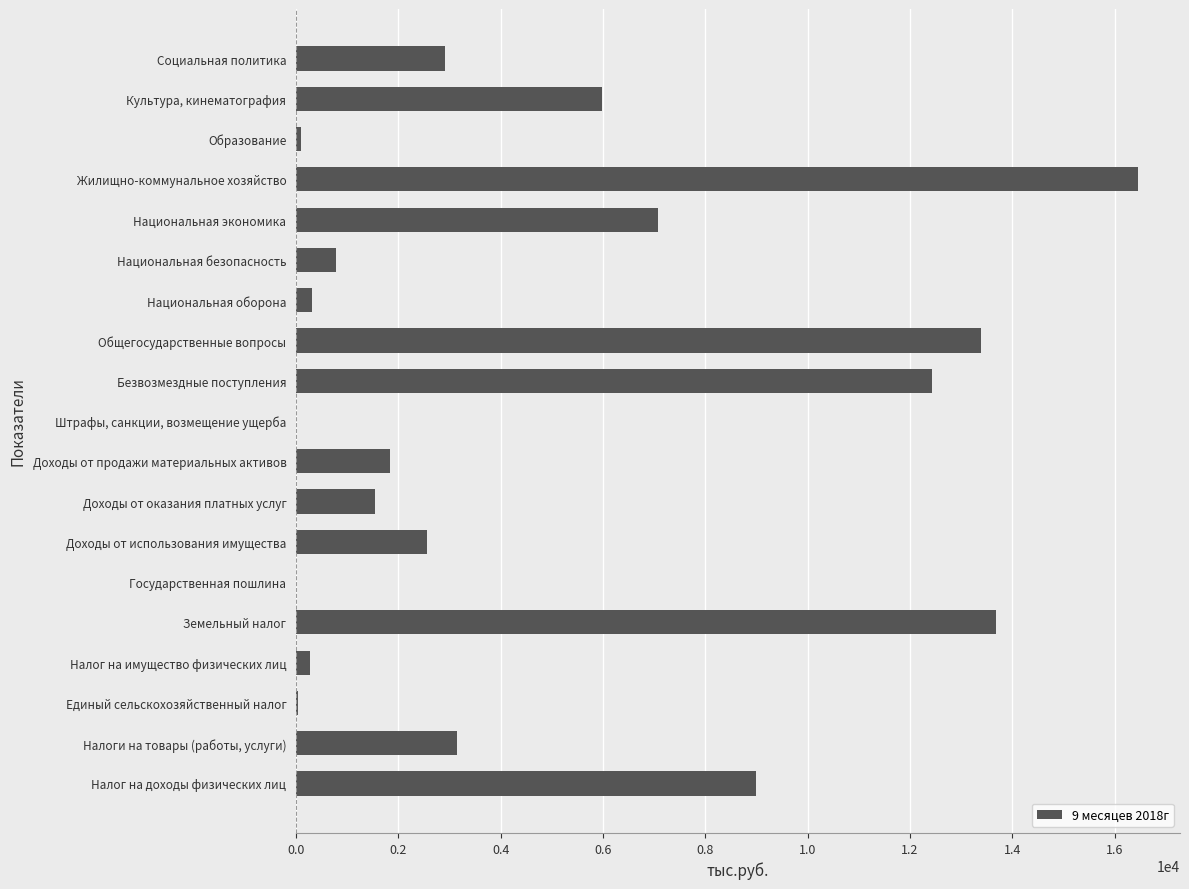

What is the sum of all values?

91498.4